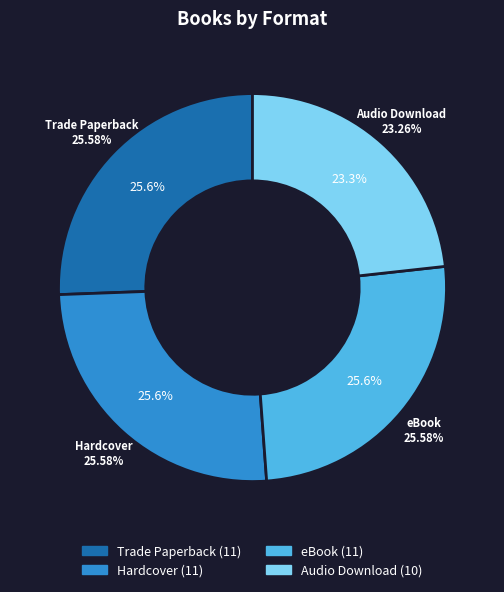

To the nearest percent, what is the combined percentage of Audio Download and Hardcover?

49%